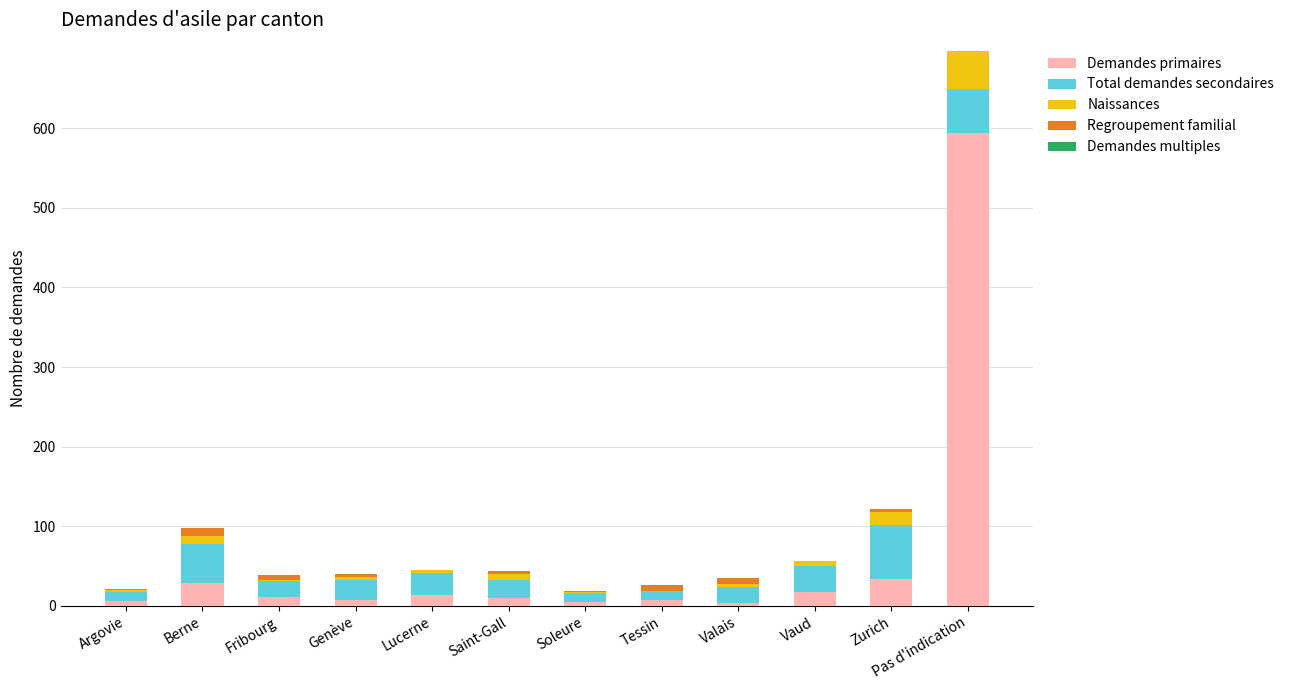

What is the total value across all series at Vaud?

56